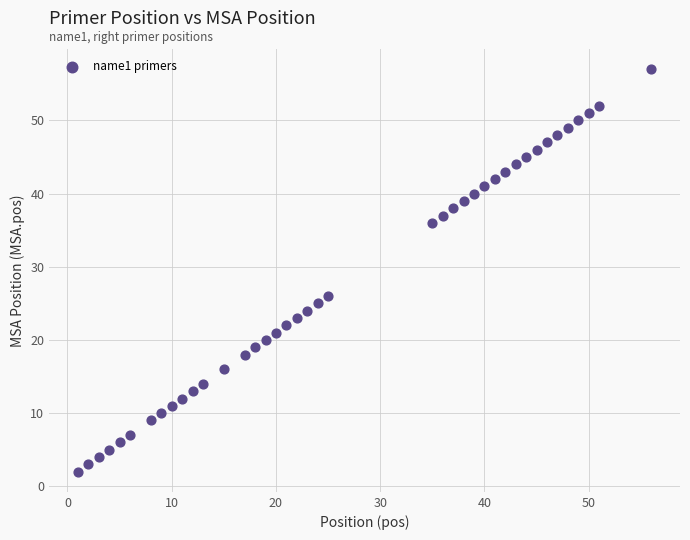

What Y value in the scatter plot is closest to 29?

26